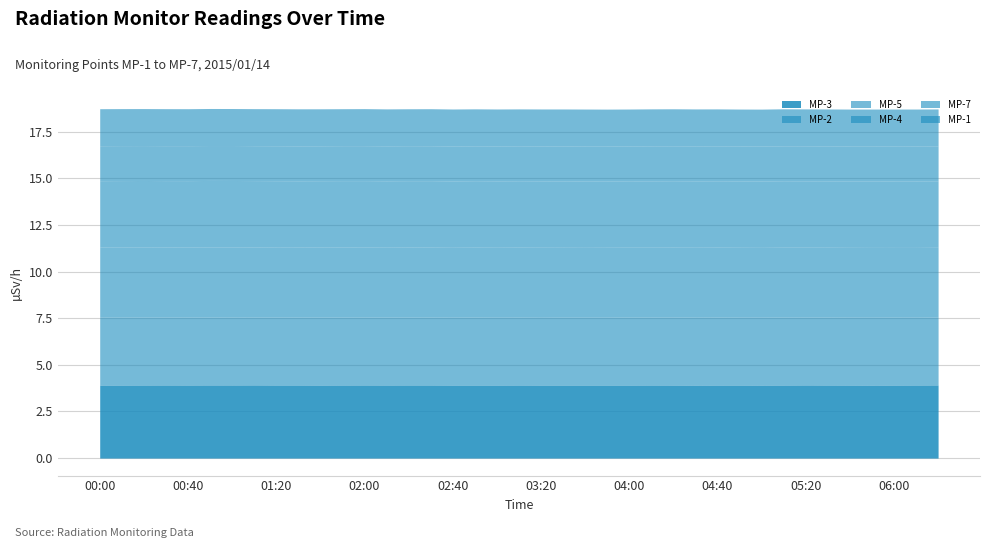

Which series has the widest spread of values?

MP-5